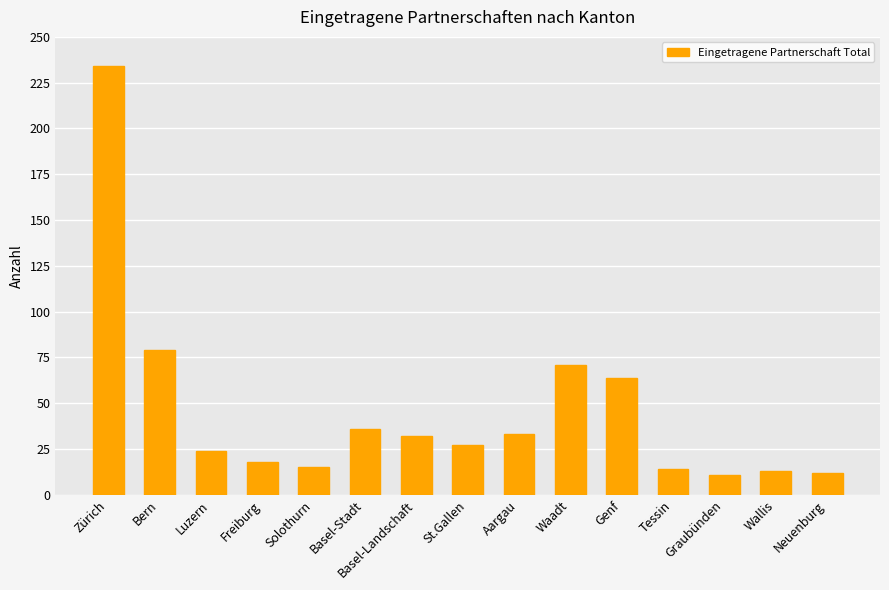

What position from the left is Basel-Stadt?

6